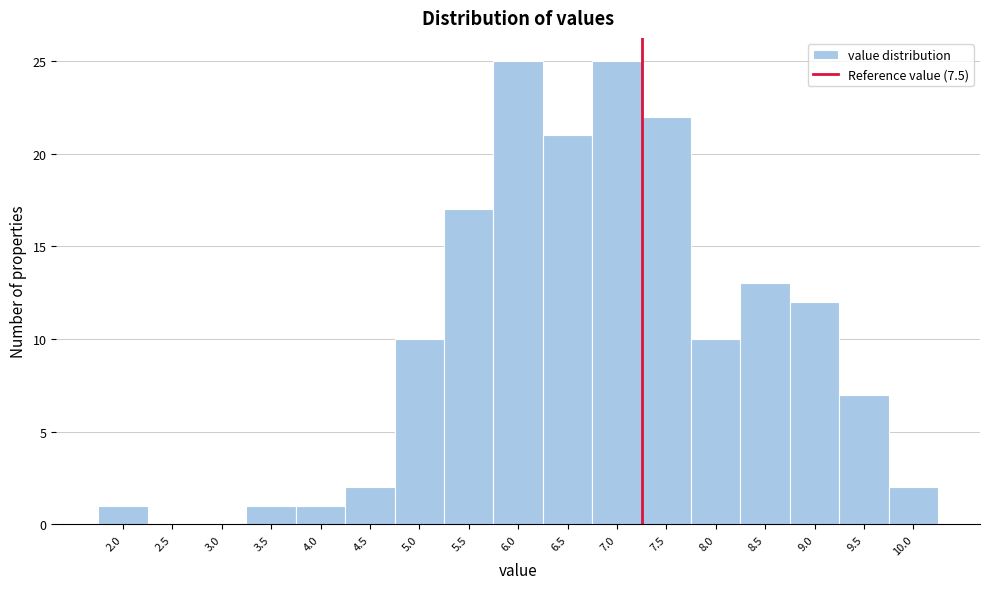

Reading left to right, what are all the values shown in this chart?

2.0=1	2.5=0	3.0=0	3.5=1	4.0=1	4.5=2	5.0=10	5.5=17	6.0=25	6.5=21	7.0=25	7.5=22	8.0=10	8.5=13	9.0=12	9.5=7	10.0=2